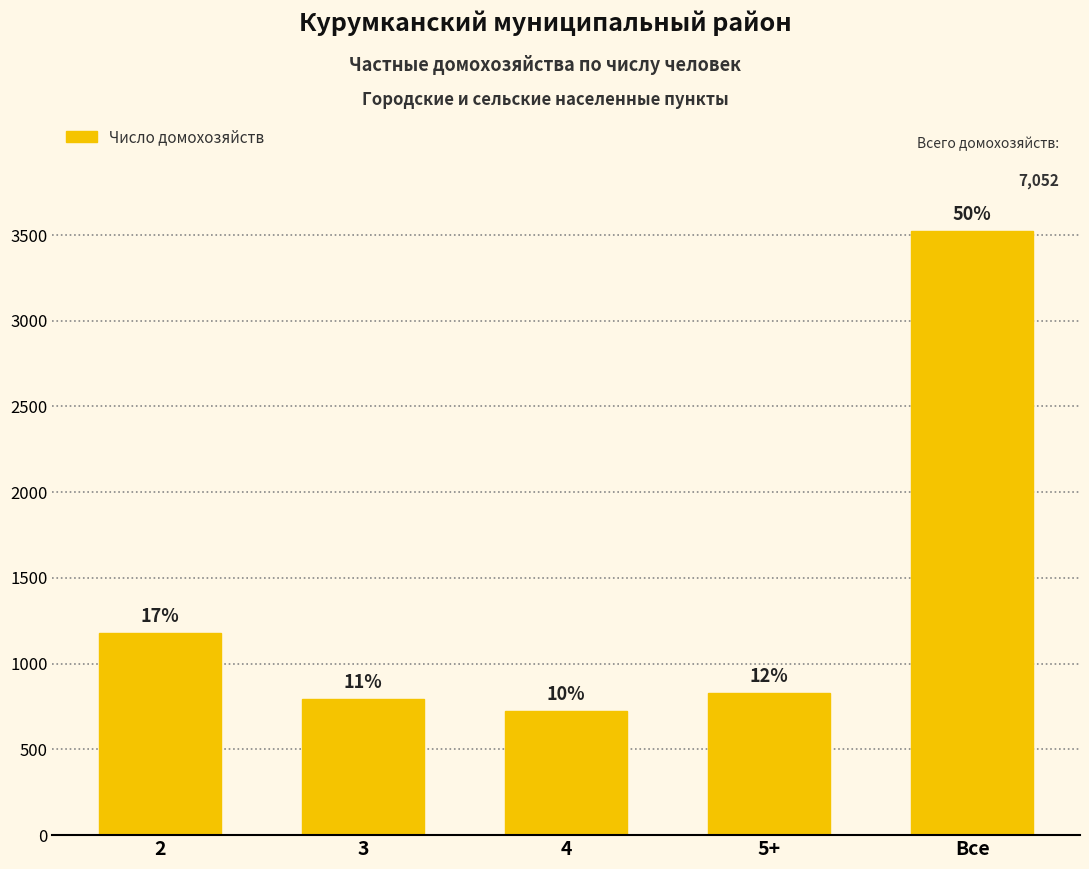

How many bars are there in total?

5